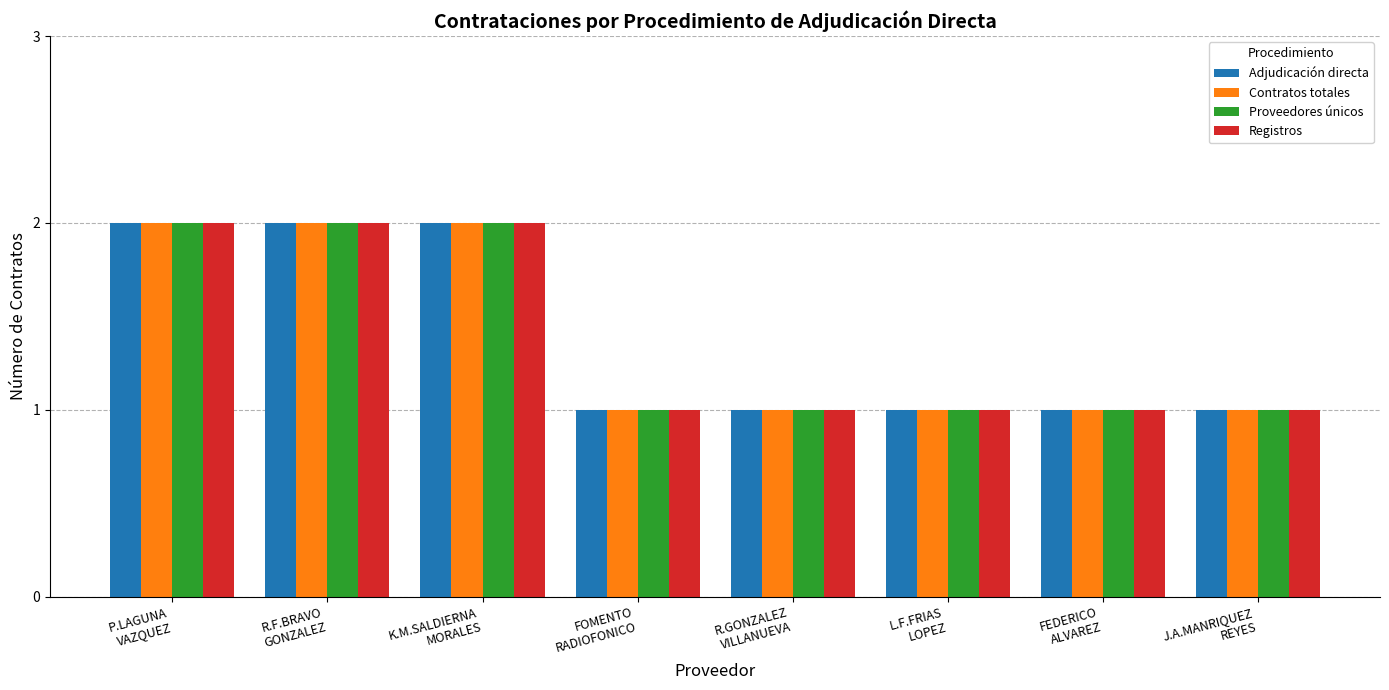

What is the sum of the Adjudicación directa values at FEDERICO
ALVAREZ and L.F.FRIAS
LOPEZ?

2